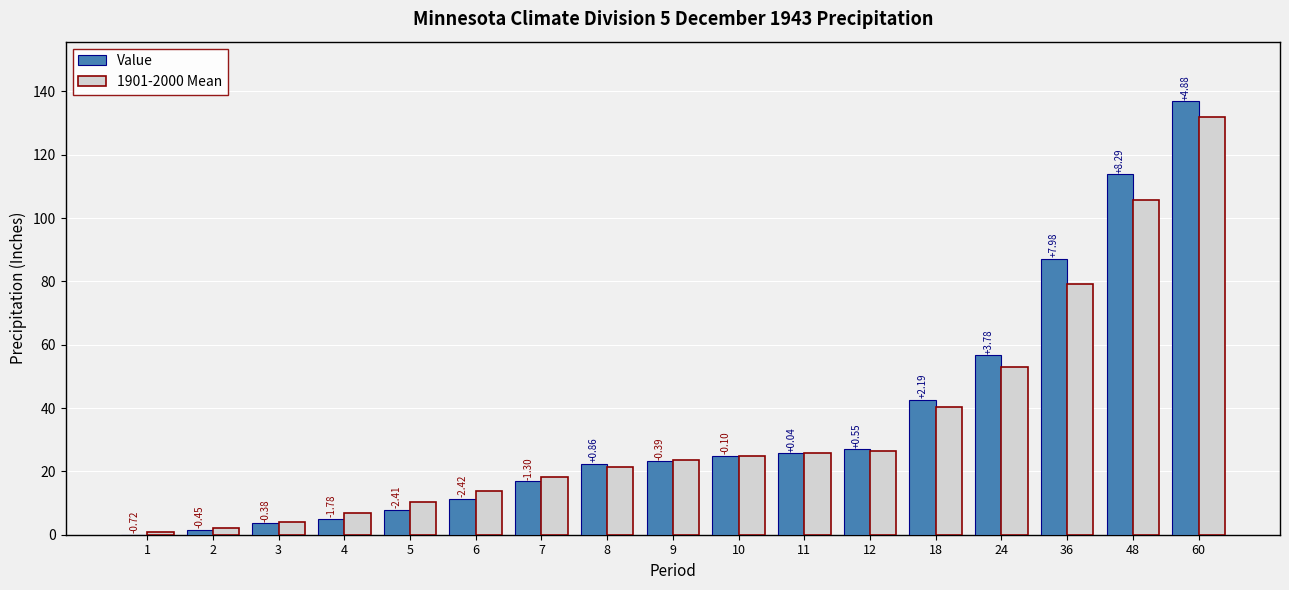

What is the difference between the 1901-2000 Mean values at 24 and 8?

31.4